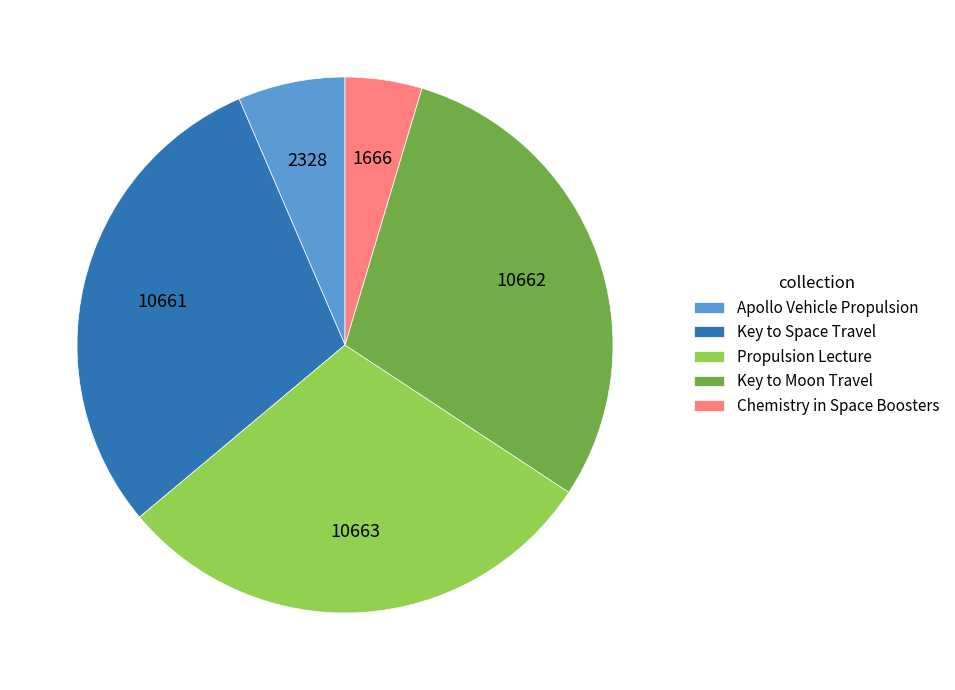

What is the ratio of the value at Key to Space Travel to the value at Apollo Vehicle Propulsion?

4.6